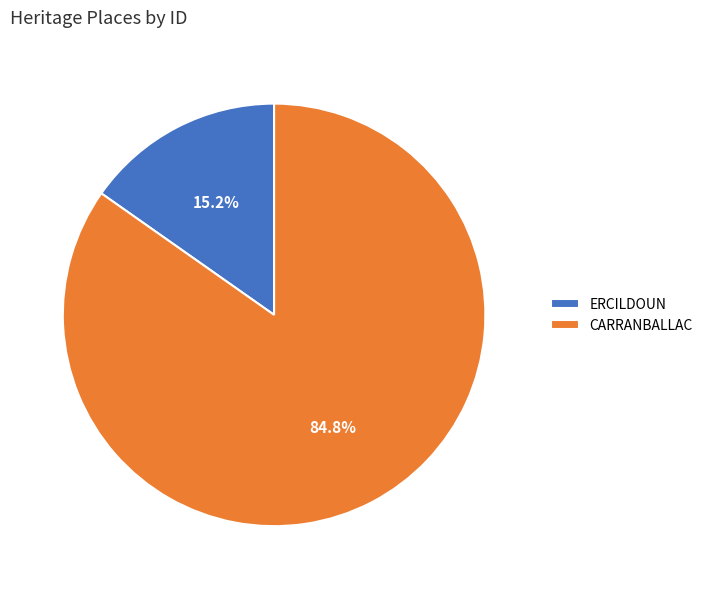

Does ERCILDOUN account for over 50% of the chart?

No